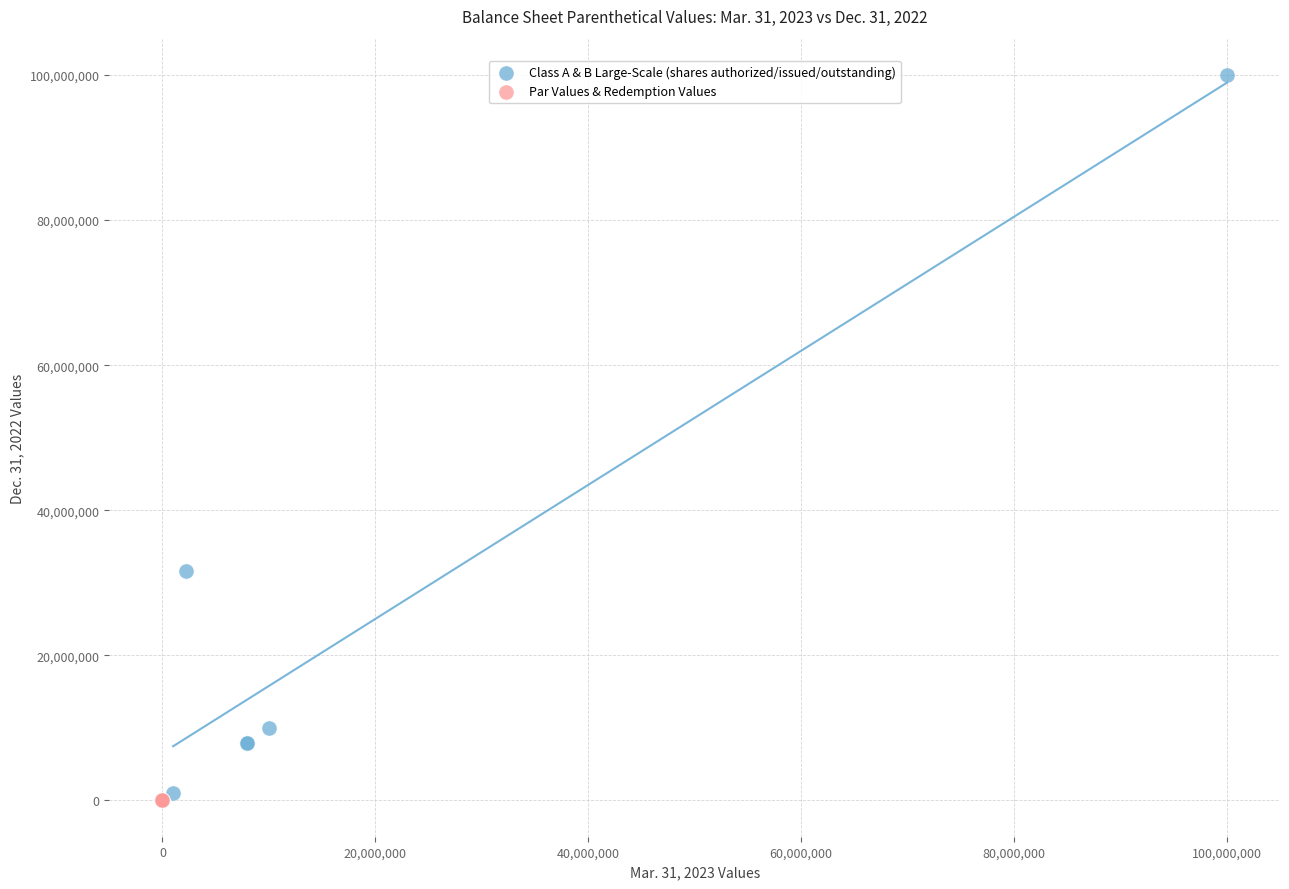

Which series contains the highest Y value?

Class A & B Large-Scale (shares authorized/issued/outstanding)